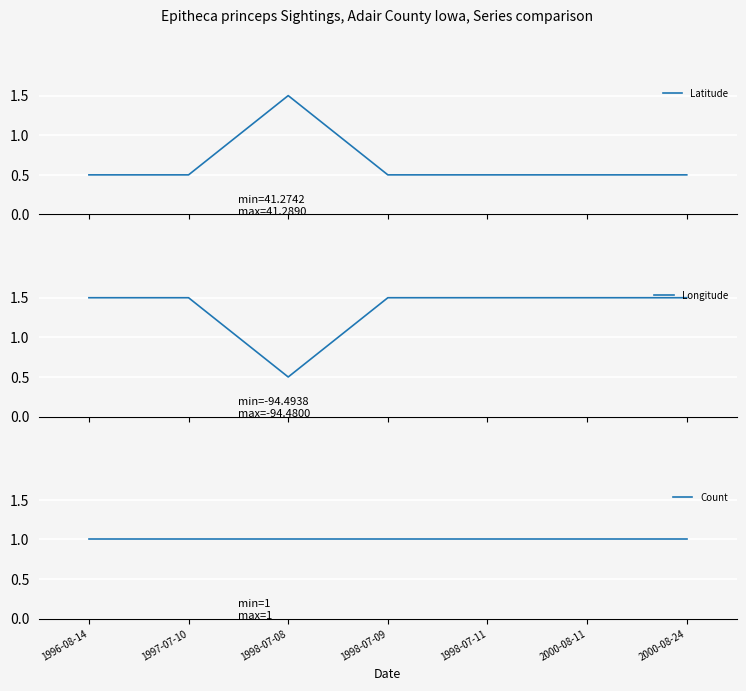

Between 1997-07-10 and 1998-07-11, which series saw the biggest shift?

Latitude